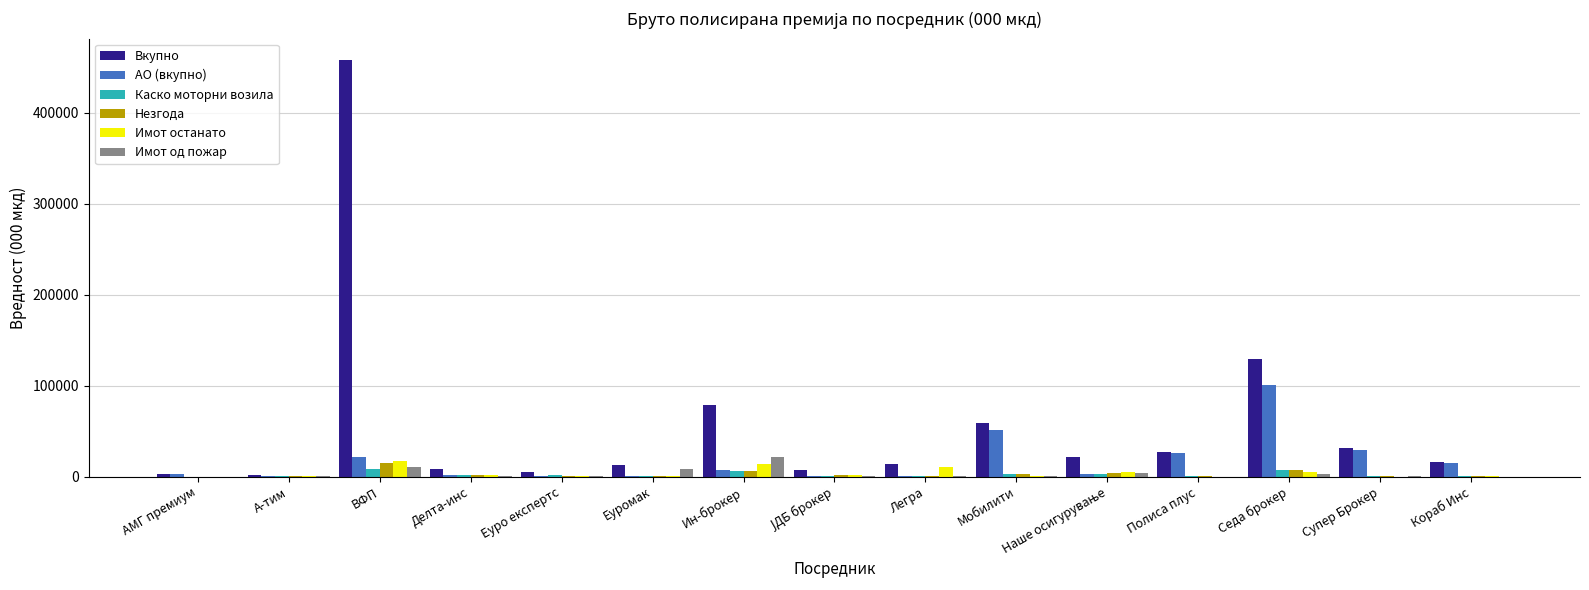

At which label does Незгода first exceed 960?

ВФП